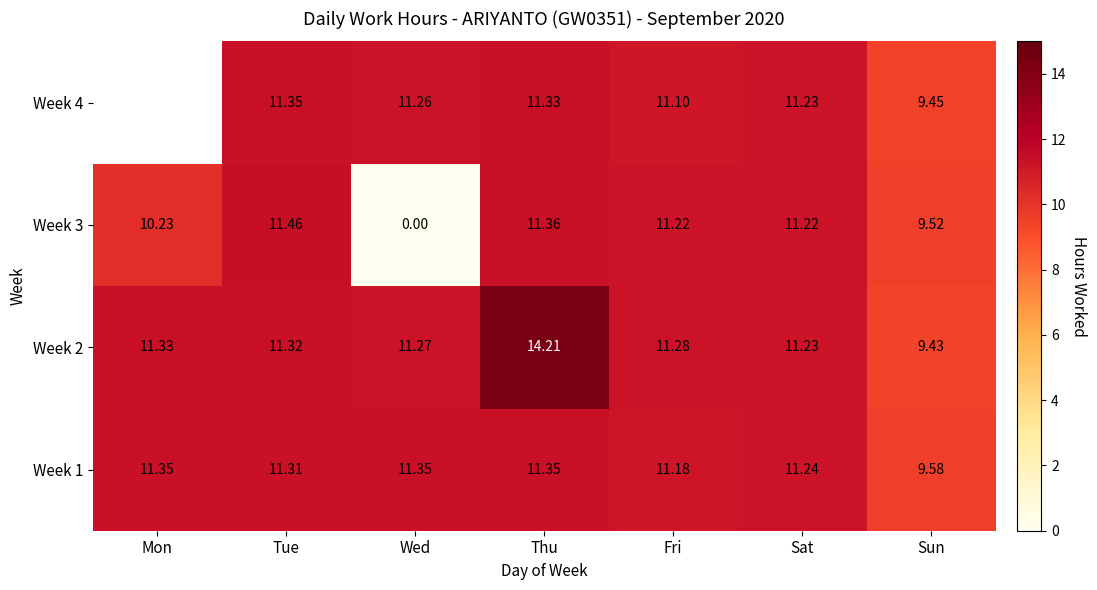

List the labels in order of Week 2 value, smallest first.

Sun, Sat, Wed, Fri, Tue, Mon, Thu